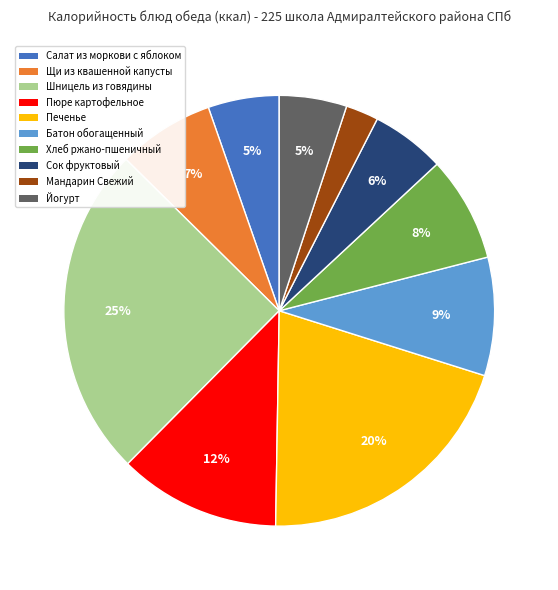

What percentage is the Печенье slice, to the nearest percent?

20%